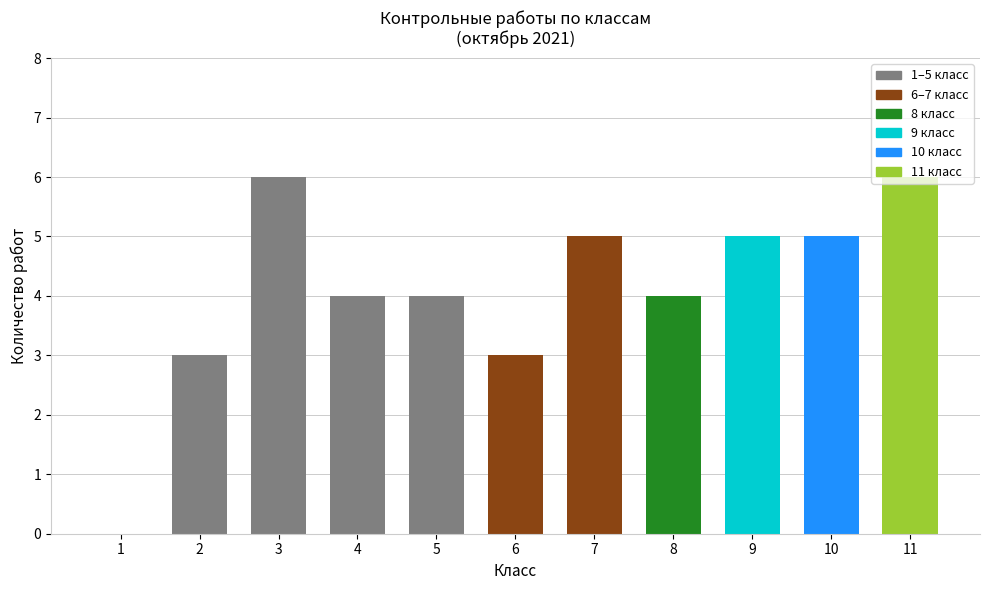

The chart shows a value of 5 at 9. True or false?

True